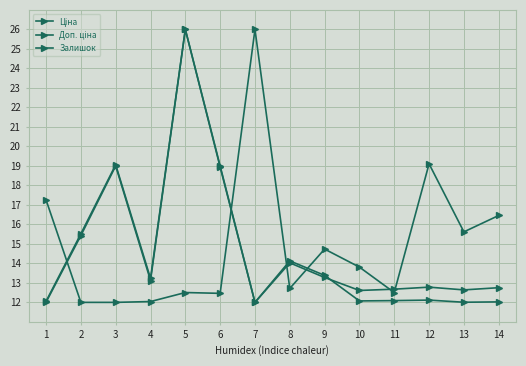

Where does the Ціна series first go above 13?

2